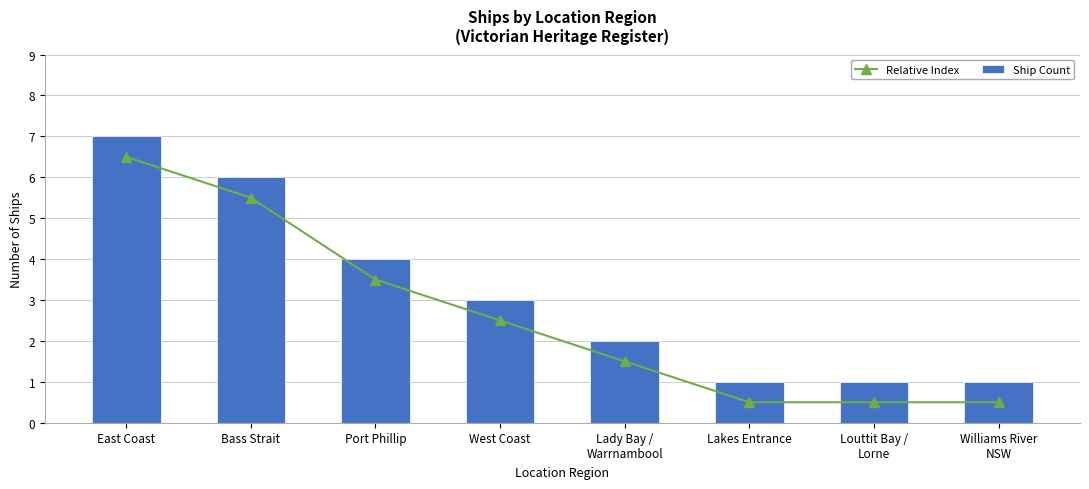

Which category has the lowest value across all series?

Lakes Entrance